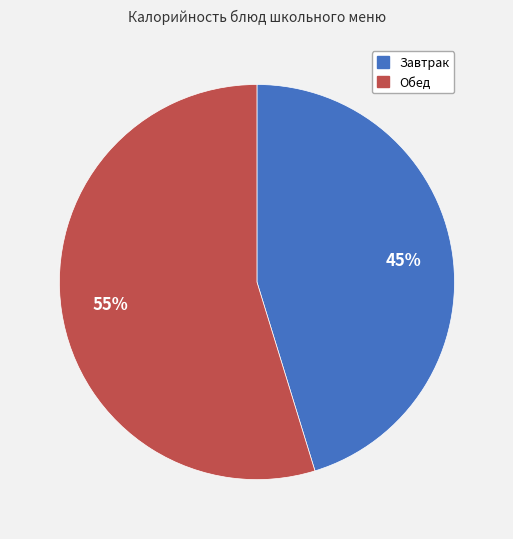

Does any single category account for the majority?

Yes